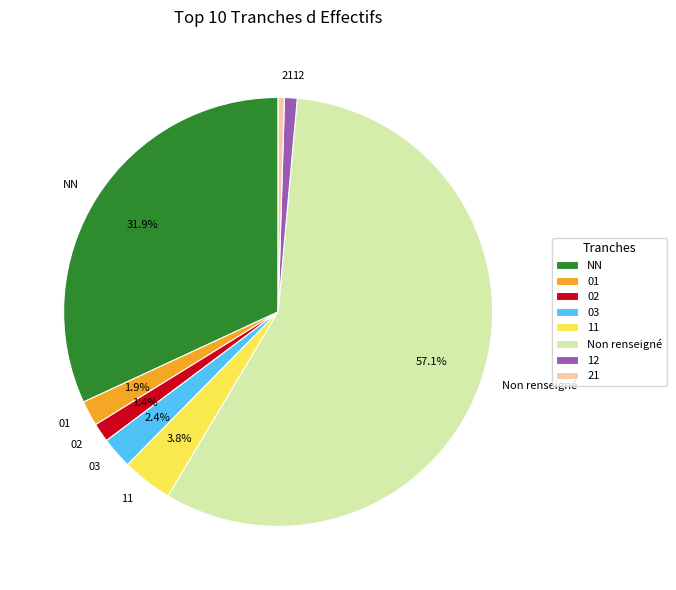

How many slices are in this pie chart?

8